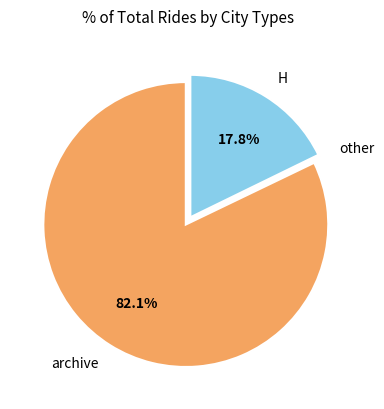

Is the sum of archive and H greater than half?

Yes